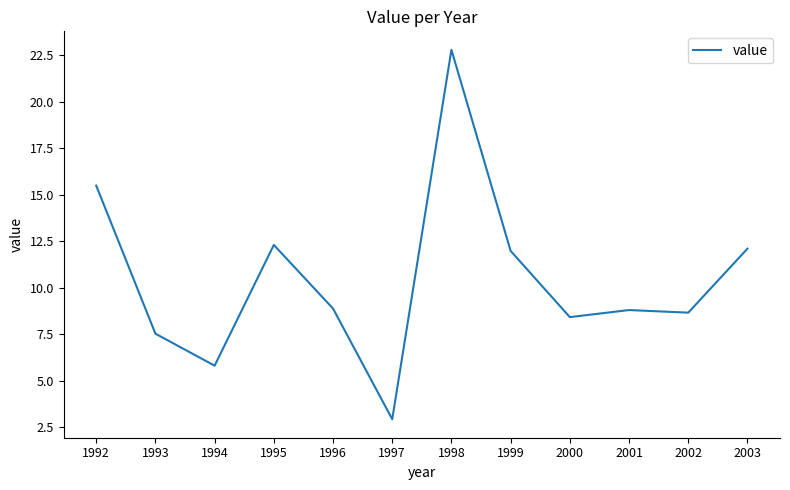

What is the maximum value shown in the chart?

22.8